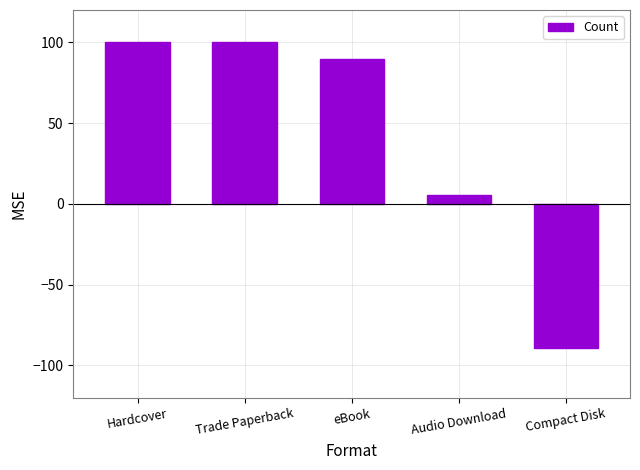

How many bars are there in total?

5